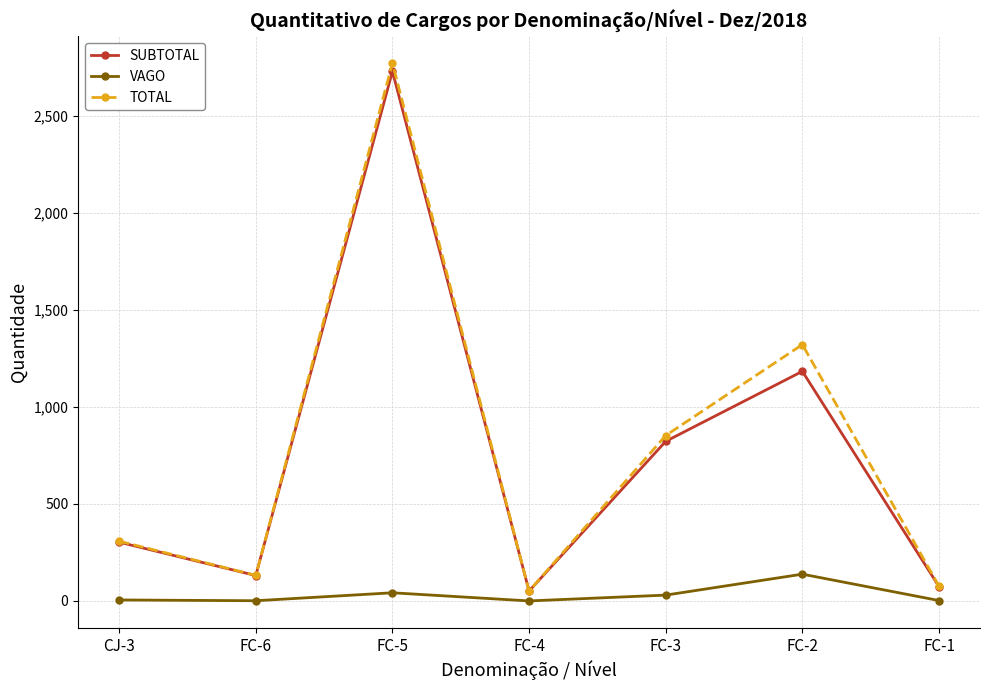

What are all the series names shown in the legend?

SUBTOTAL, VAGO, TOTAL